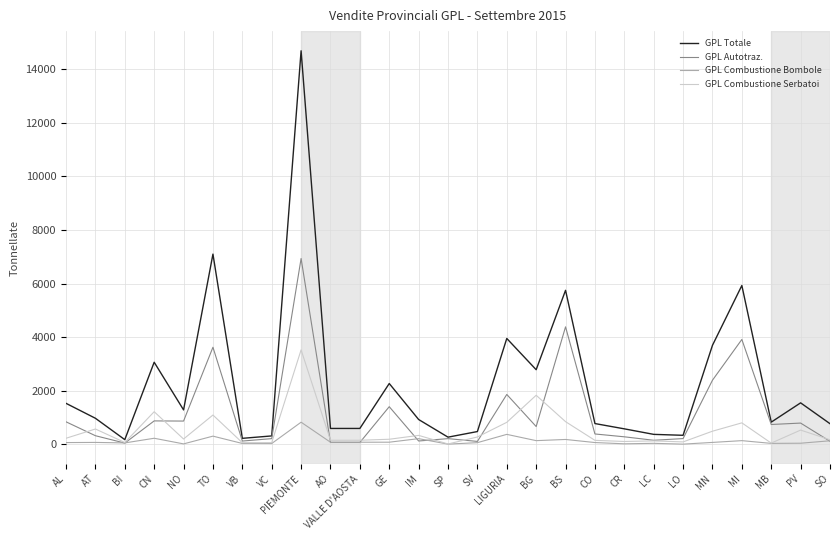

At how many categories does at least one series exceed 6794?

2